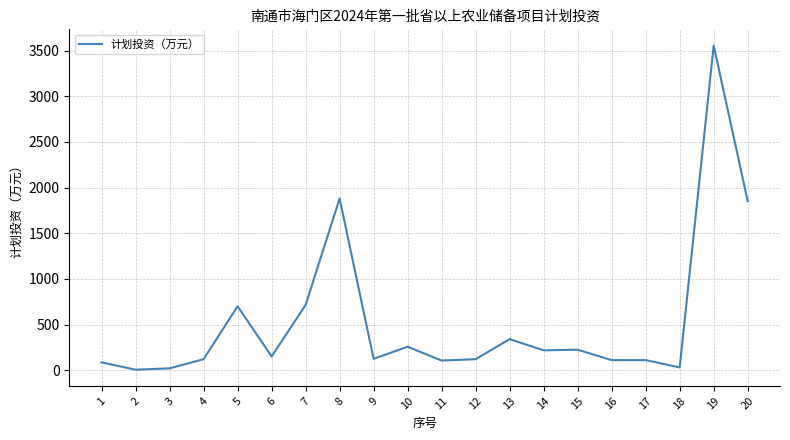

Where does the data first go above 150?

5